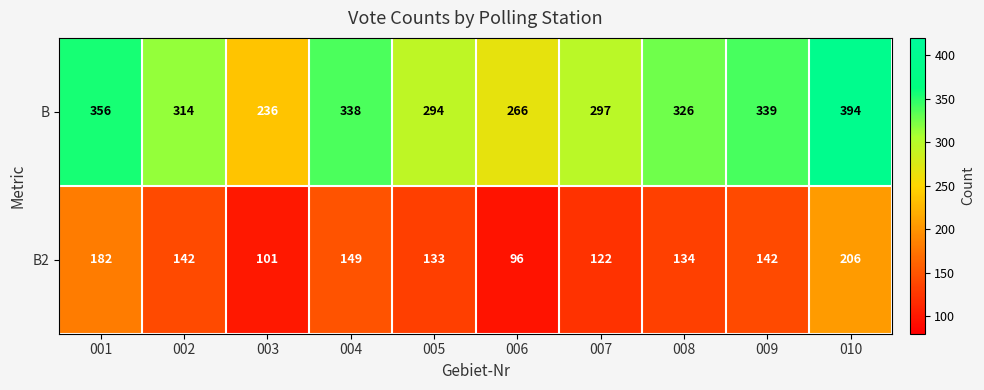

Reading left to right, what are all the values shown in this chart?

B: 001=356	002=314	003=236	004=338	005=294	006=266	007=297	008=326	009=339	010=394
B2: 001=182	002=142	003=101	004=149	005=133	006=96	007=122	008=134	009=142	010=206